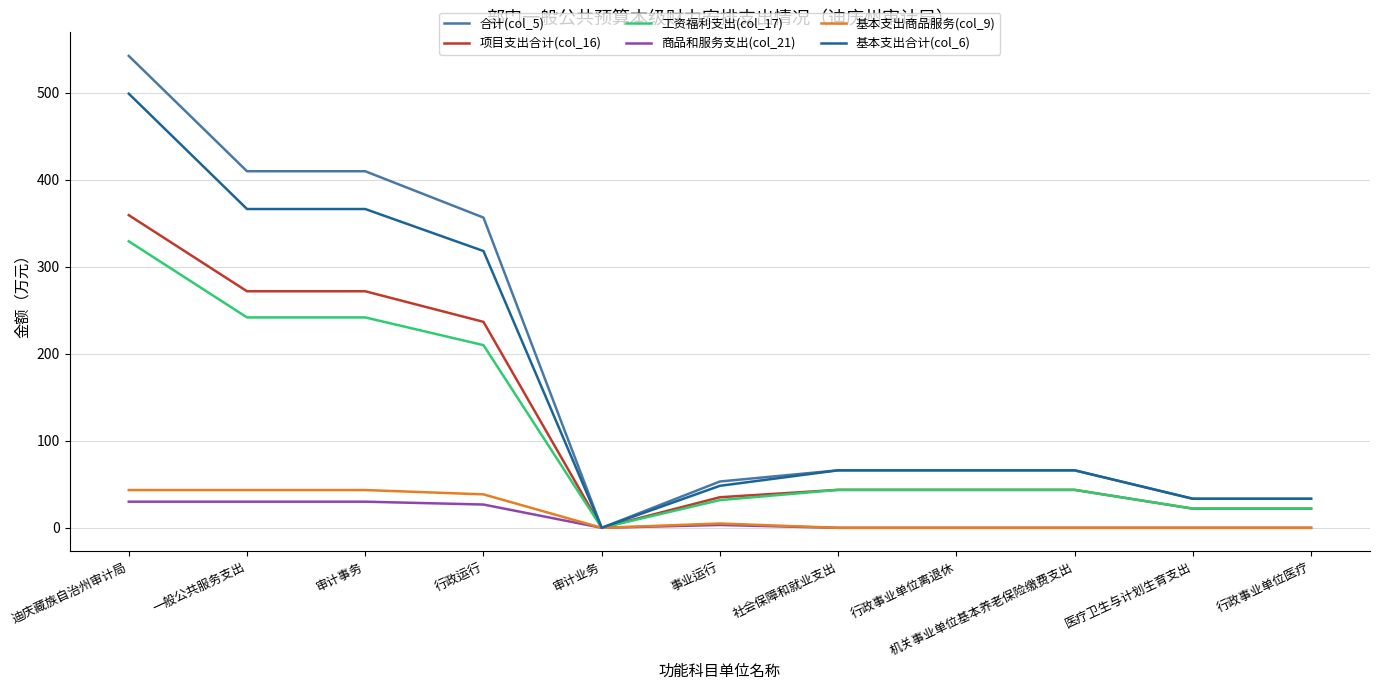

What is the greatest value displayed?

542.5